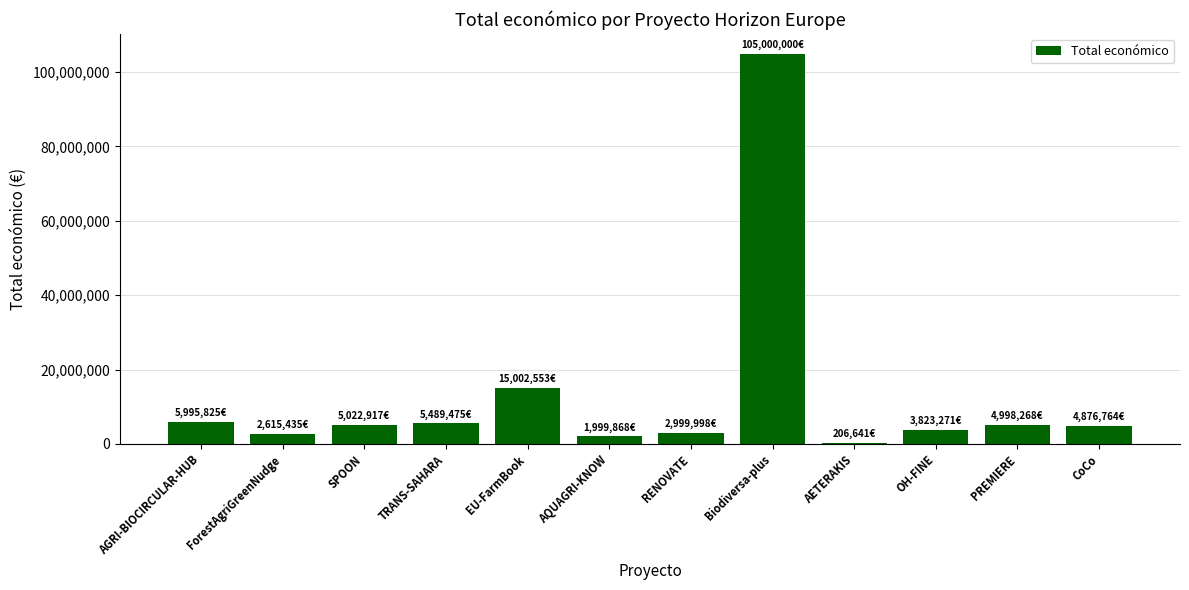

Are the bars horizontal?

No